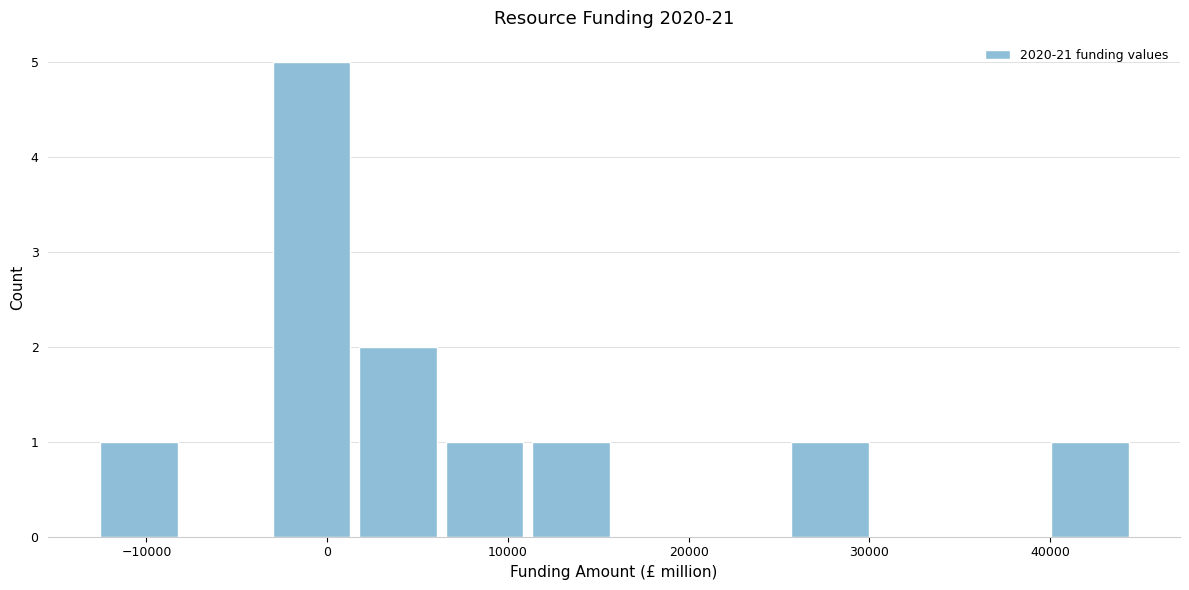

What is the height of the bar covering 25000 to 30000 on the x-axis? Neither the bar edges nor the heights are printed on the chart, so give them approximately, as read against the axes.

1